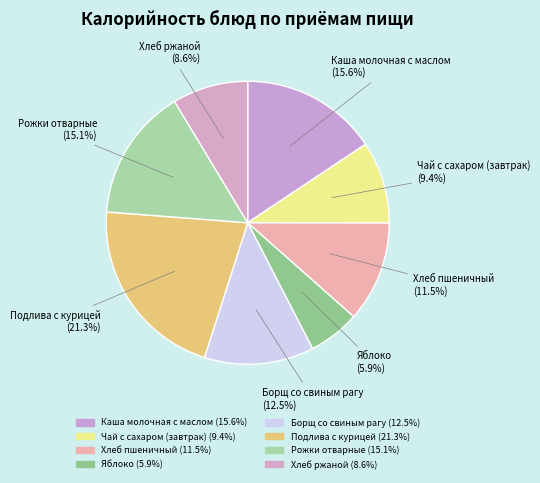

How many segments does this pie chart have?

8